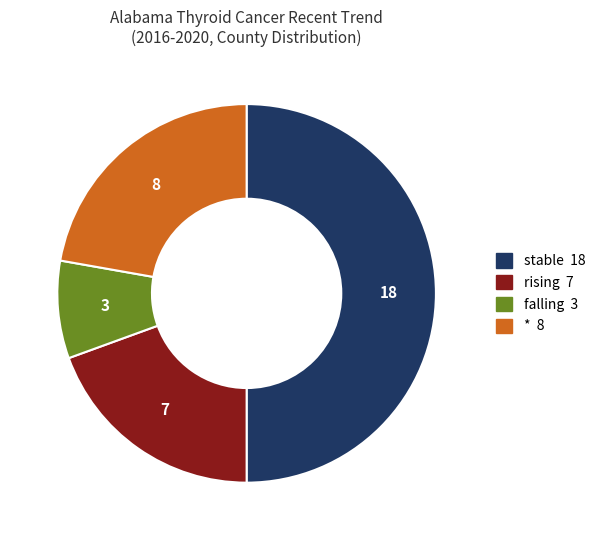

Does any single category account for the majority?

No